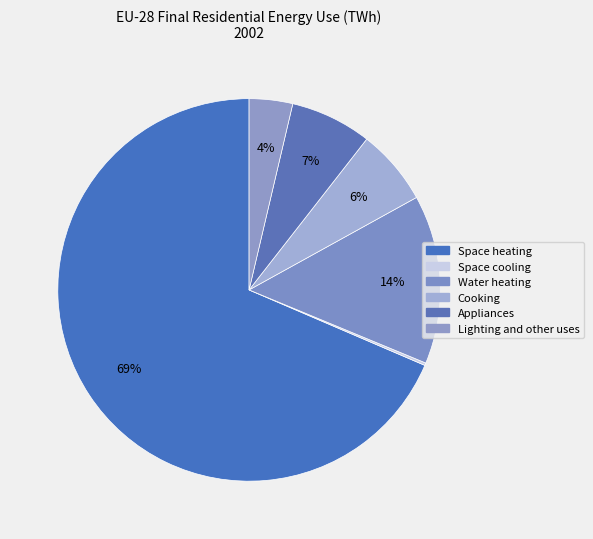

Rank the categories by value from highest to lowest.

Space heating, Water heating, Appliances, Cooking, Lighting and other uses, Space cooling